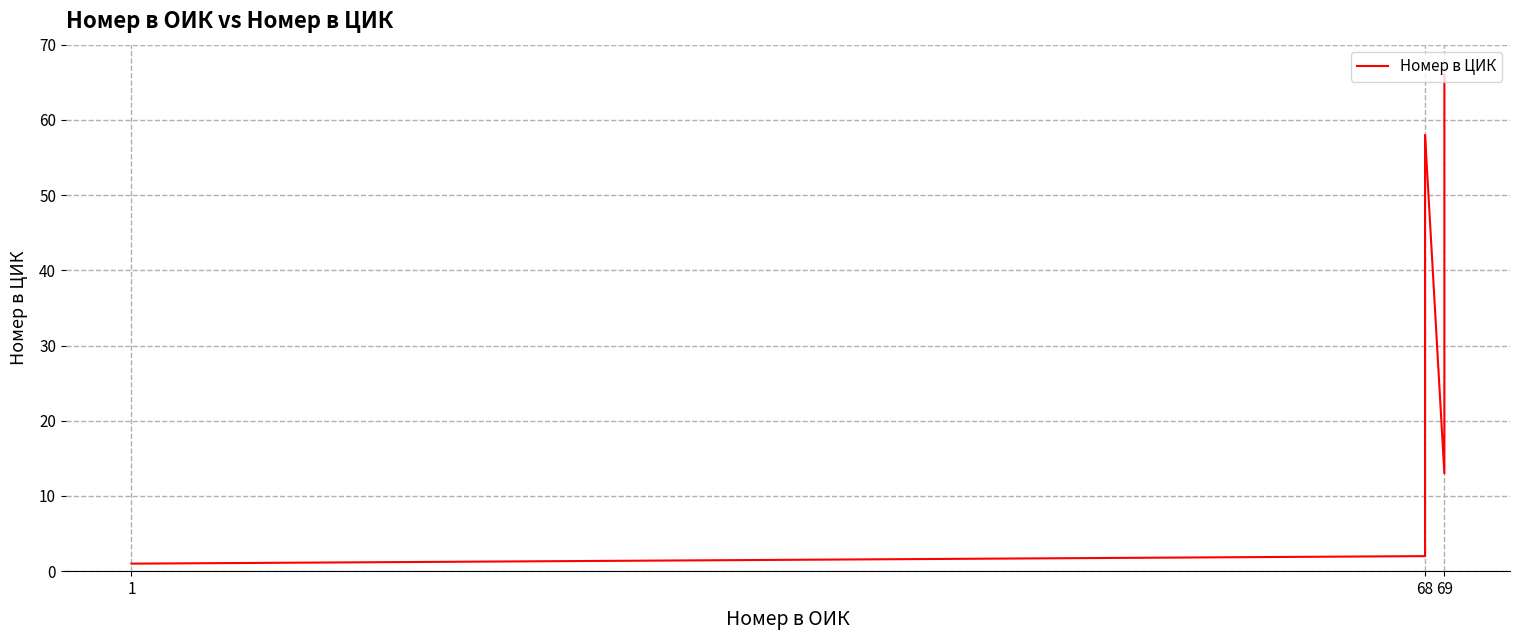

The value at 69 is 108. True or false?

False